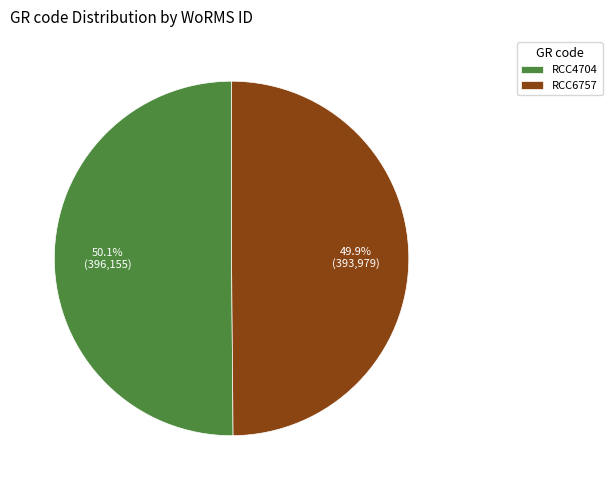

How many segments does this pie chart have?

2